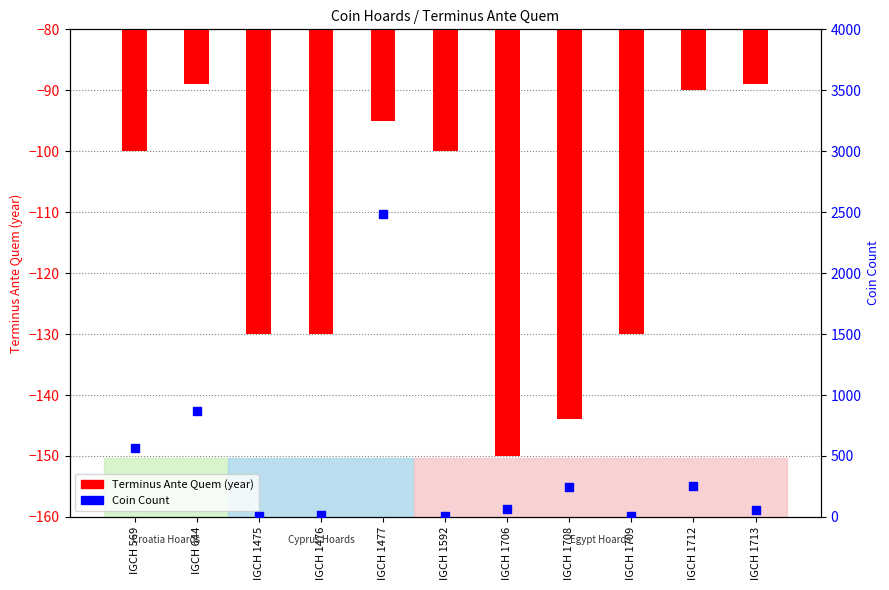

What are all the series names shown in the legend?

Terminus Ante Quem, Coin Count